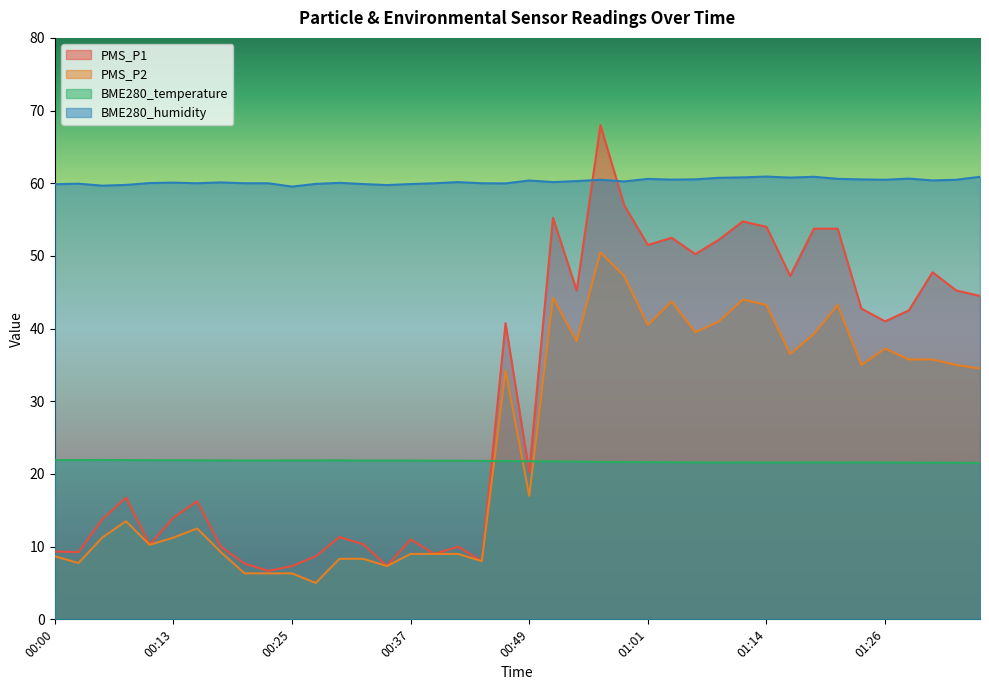

At how many categories does at least one series exceed 58?

40